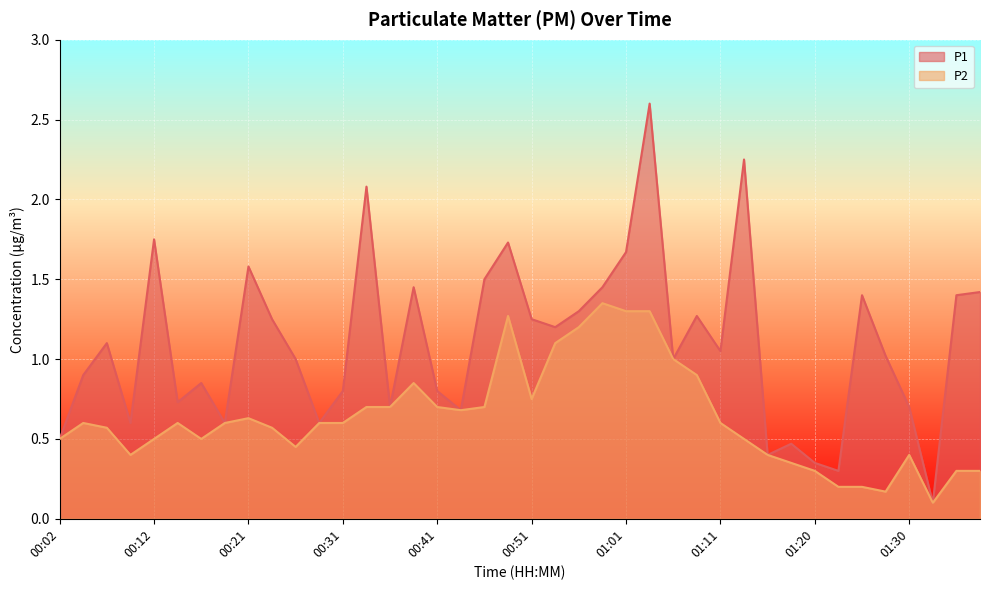

What is the label of the 33rd point from the left?

01:20